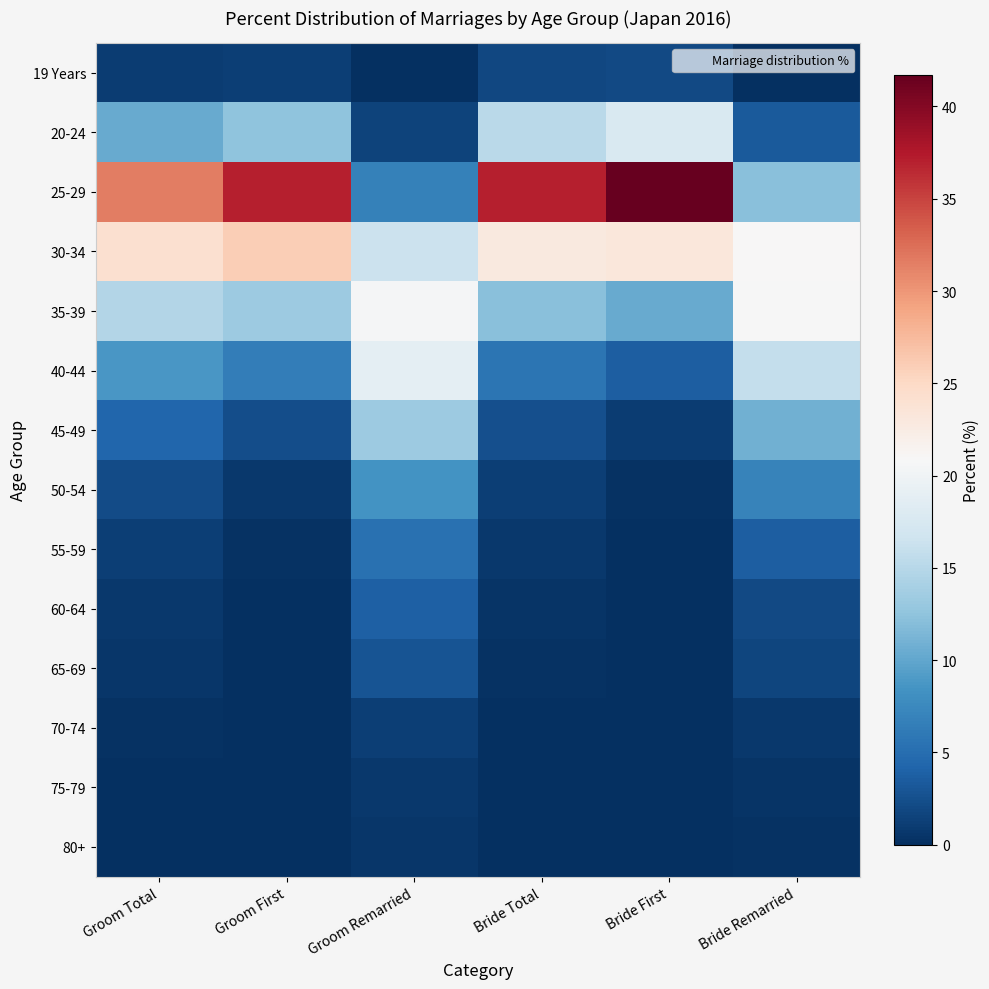

Which category has the highest value across all series?

Bride First